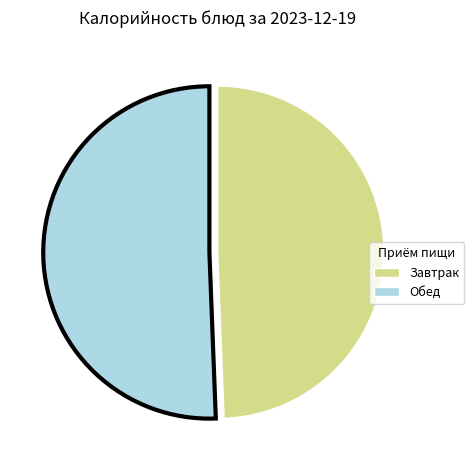

Is there any slice that represents more than half of the pie?

Yes